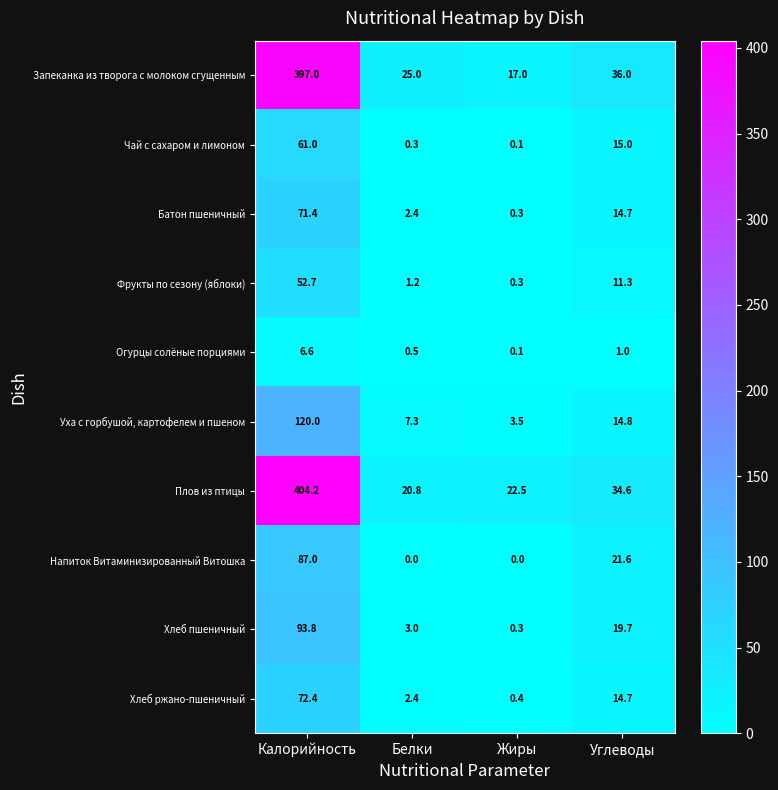

What is the total value across all series at Калорийность?

1366.1